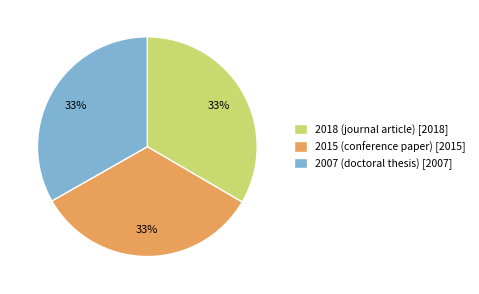

Approximately how many times larger is the value at 2007 (doctoral thesis) compared to 2018 (journal article)?

1.0